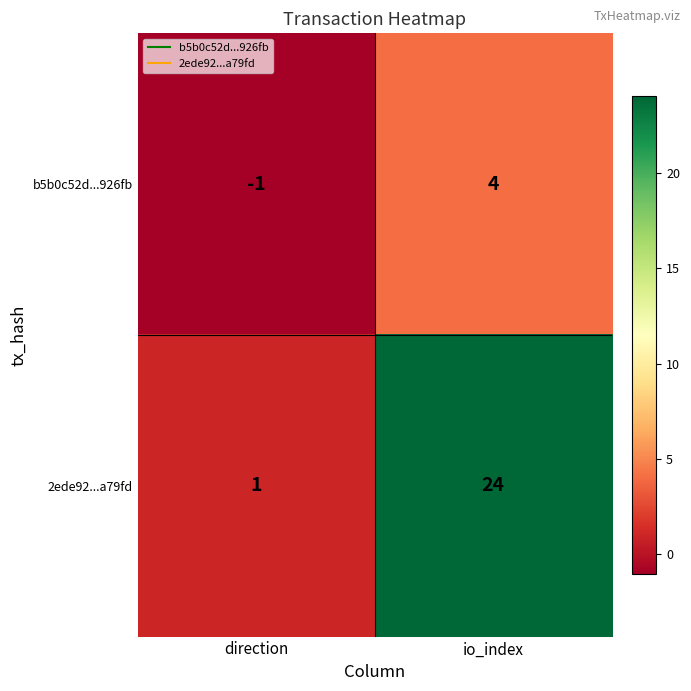

What is the difference between the maximum and minimum values in the b5b0c52d...926fb series?

5